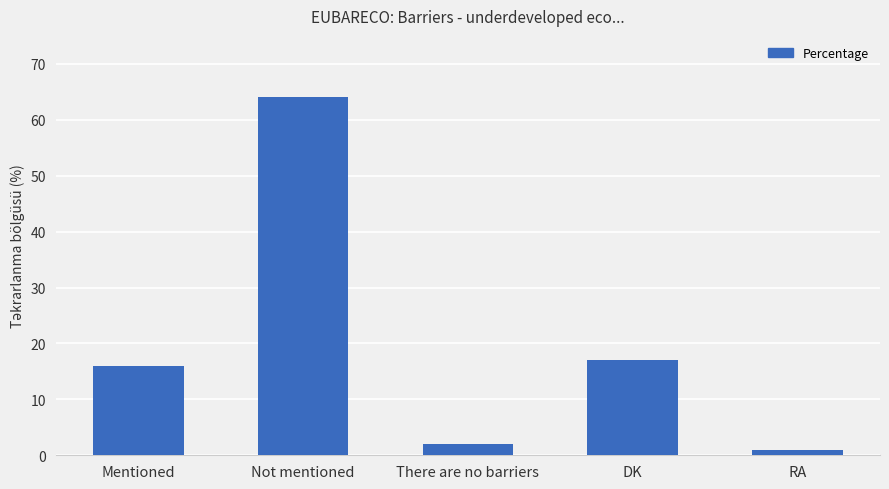

What is the value of the 5th bar from the left?

1